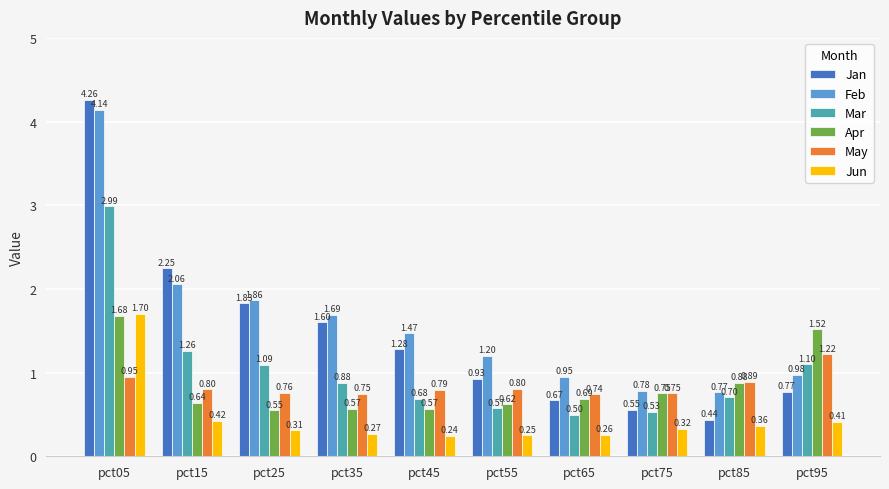

Which series has the largest range (max minus min)?

Jan